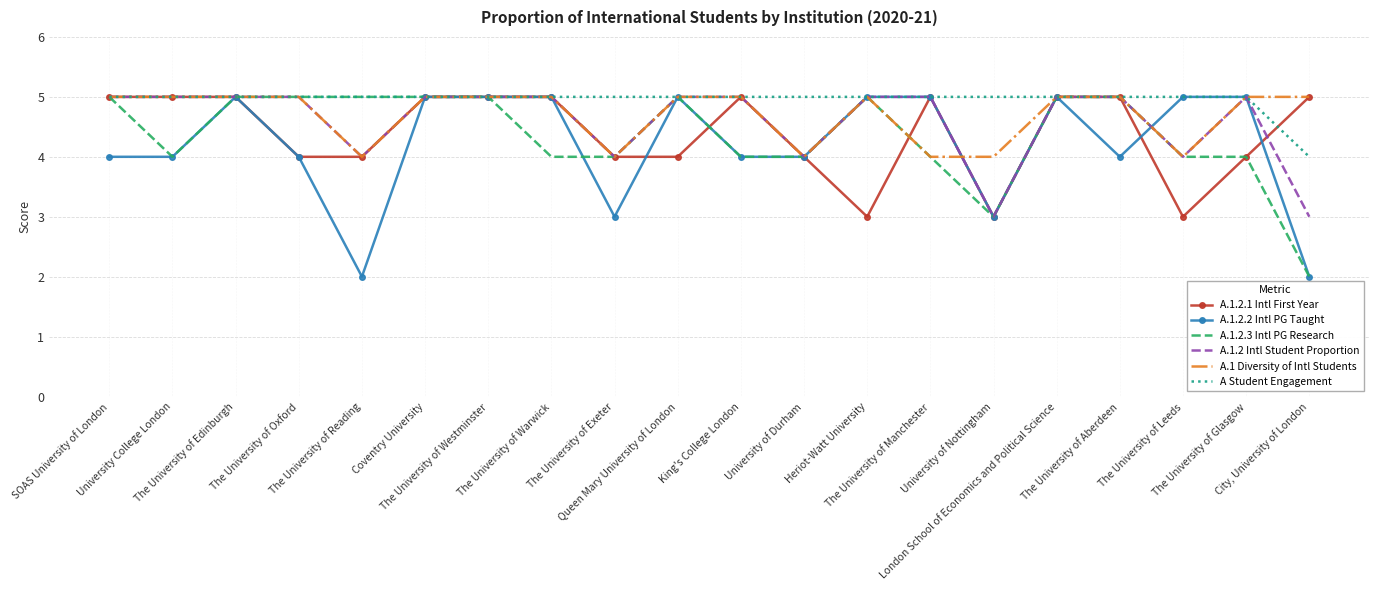

What is the maximum value shown in the chart?

5